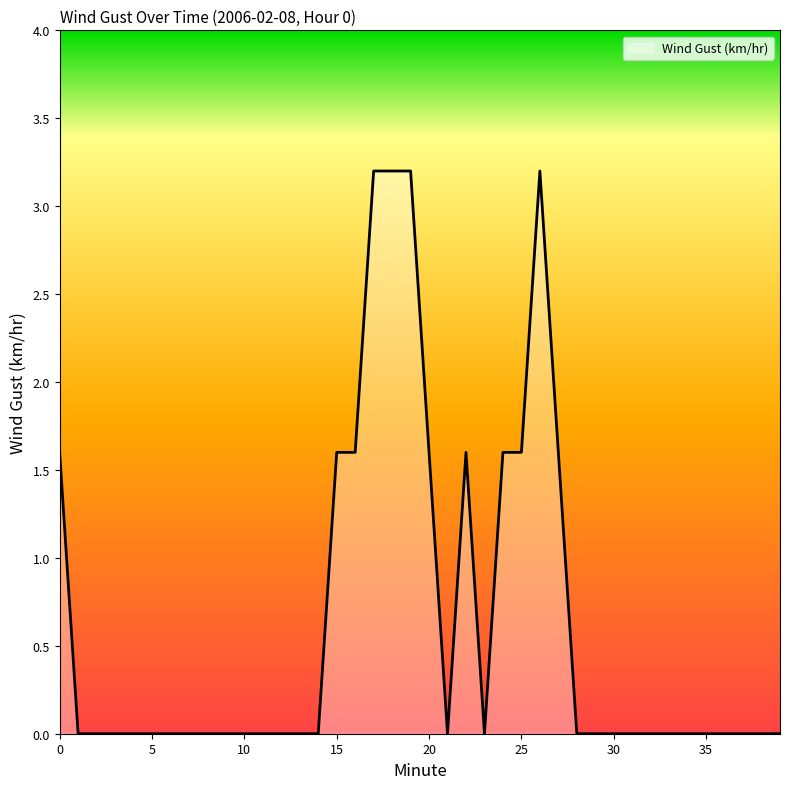

What is the greatest value displayed?

3.2